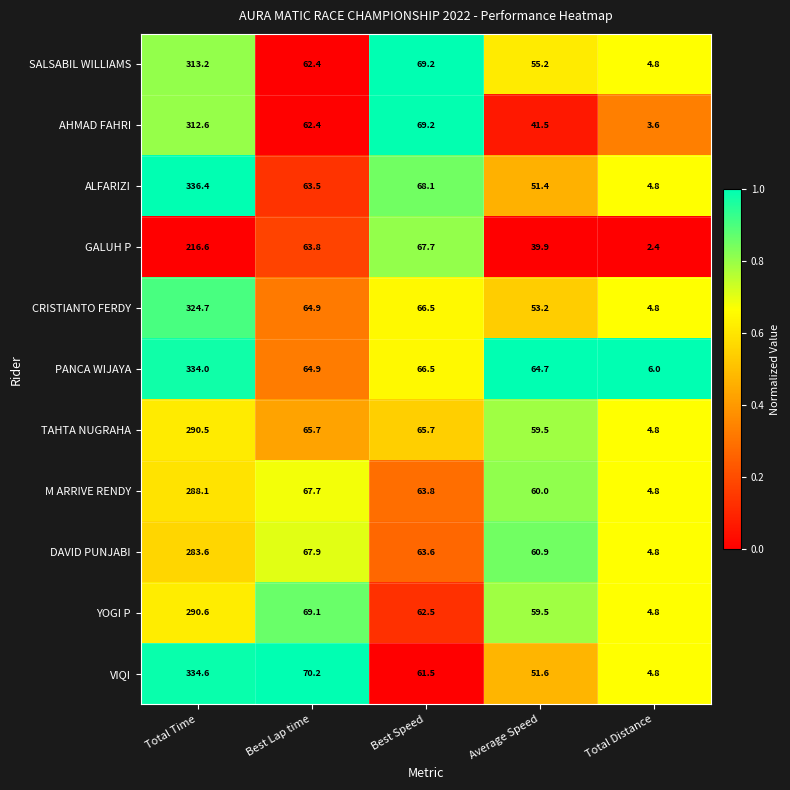

At which category is the sum across all series the highest?

Total Time